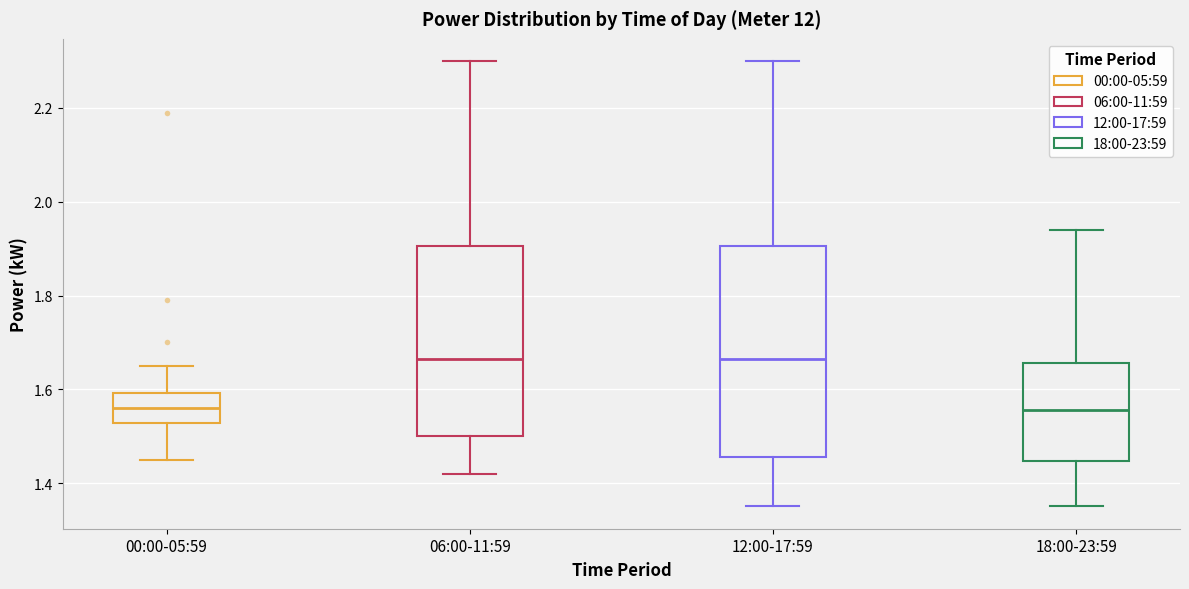

Reading left to right, transcribe this box plot: for each box, give where its median line is, the range the box spans, and where its two whiskers end, as read against the y-axis. The values are not printed on the chart, so give them approximately, as read against the axis.

00:00-05:59: median 1.56, box 1.52 to 1.60, whiskers 1.46 to 1.66
06:00-11:59: median 1.66, box 1.50 to 1.90, whiskers 1.42 to 2.30
12:00-17:59: median 1.66, box 1.46 to 1.90, whiskers 1.36 to 2.30
18:00-23:59: median 1.56, box 1.44 to 1.66, whiskers 1.36 to 1.94